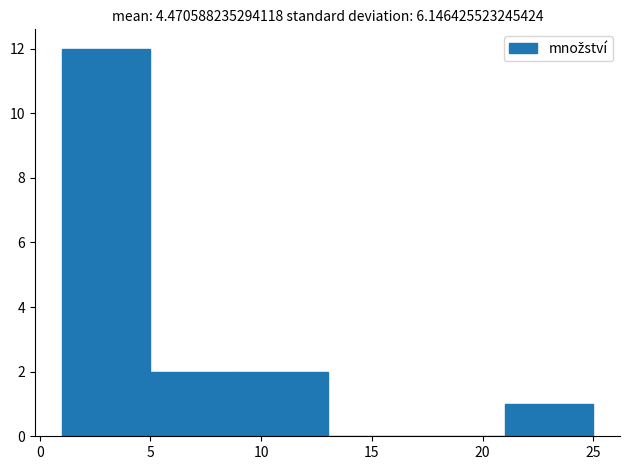

Which range on the x-axis has the tallest bar?

1 to 5